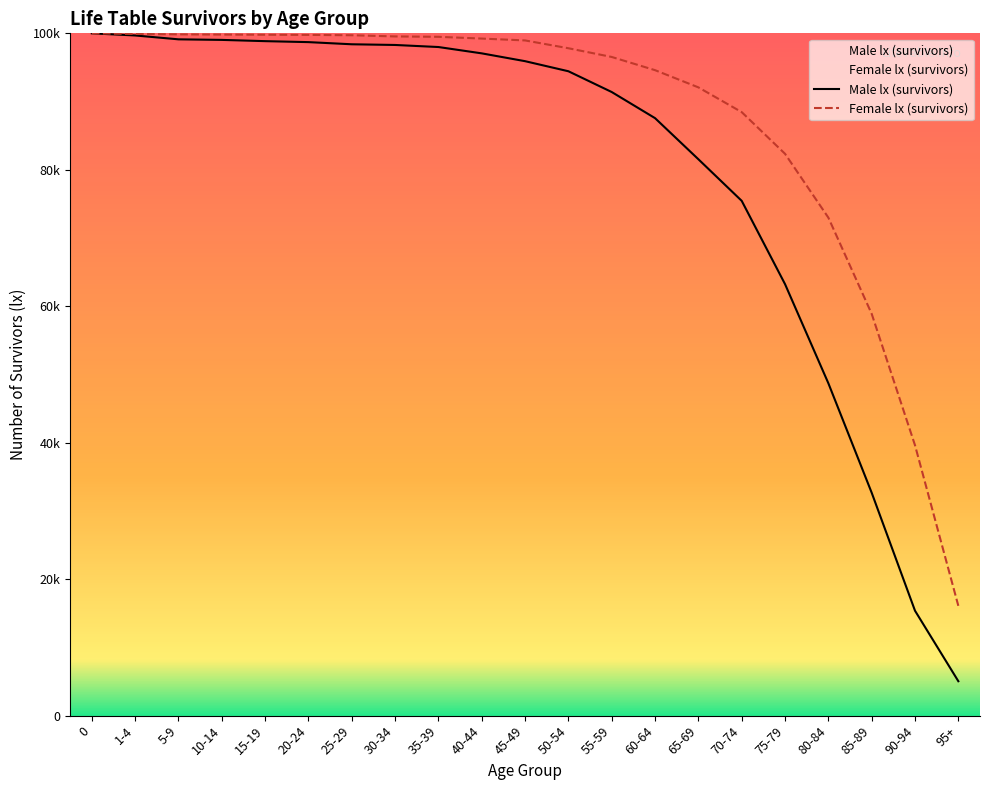

What position from the right is 60-64?

8